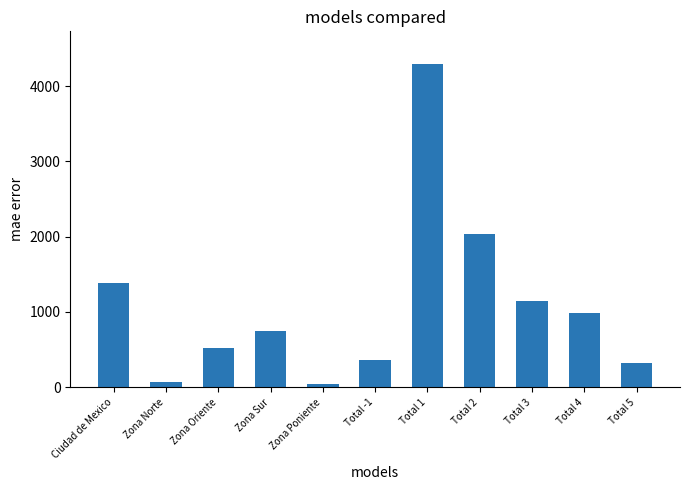

Does the chart contain any negative values?

No